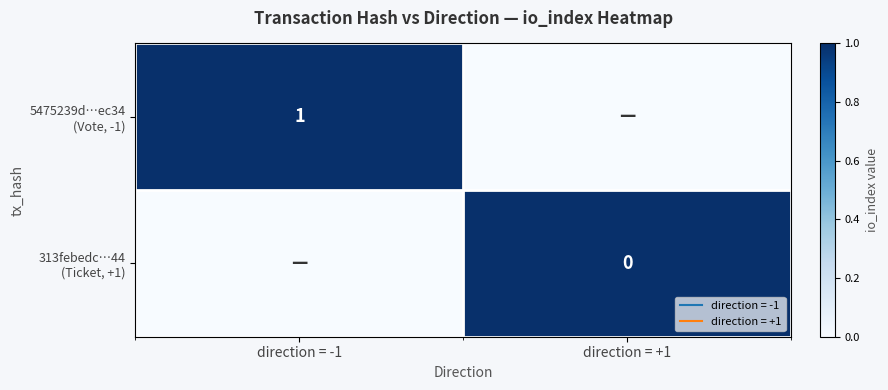

How many values in 313febedc…44 (Ticket, +1) are above zero?

1